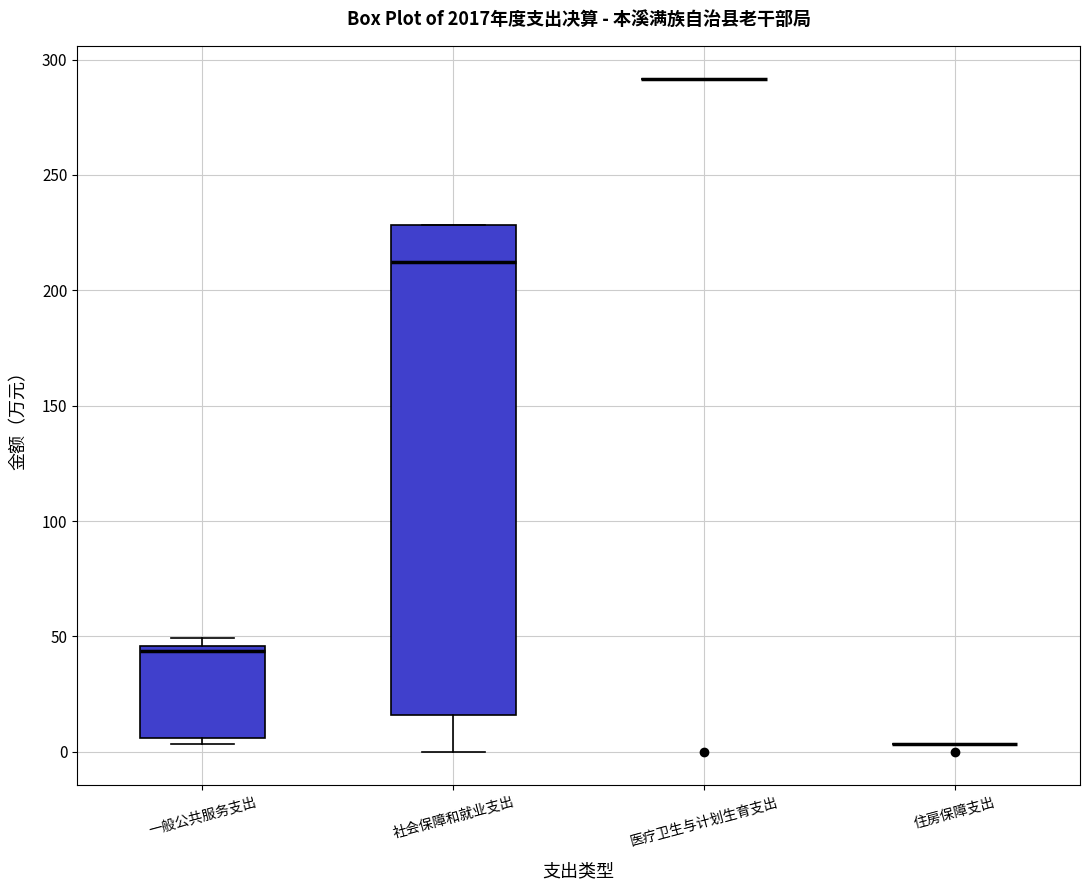

Reading left to right, read every box against the y-axis: the position of its median line, the range the box covers, and the ends of its whiskers. The values are not printed on the chart, so give them approximately, as read against the axis.

一般公共服务支出: median 45 (just below the box's upper edge), box 5 to 45, whiskers 5 (just below the box's lower edge) to 50
社会保障和就业支出: median 210, box 15 to 230, whiskers 0 to 230
医疗卫生与计划生育支出: box collapsed to a line at 290, whiskers 290 to 290
住房保障支出: box collapsed to a line at 5, whiskers 5 to 5